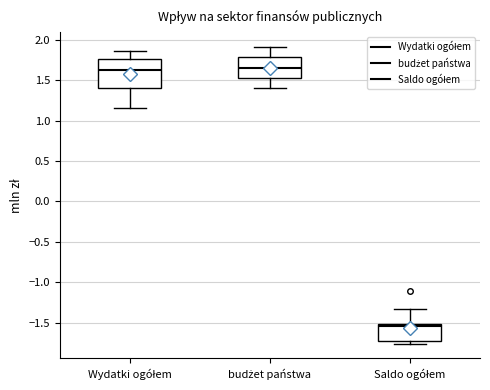

Reading left to right, transcribe this box plot: for each box, give where its median line is, the range the box spans, and where its two whiskers end, as read against the y-axis. The values are not printed on the chart, so give them approximately, as read against the axis.

Wydatki ogółem: median 1.65, box 1.40 to 1.75, whiskers 1.15 to 1.85
budżet państwa: median 1.65, box 1.55 to 1.80, whiskers 1.40 to 1.90
Saldo ogółem: median -1.55, box -1.75 to -1.50, whiskers -1.75 (just below the box's lower edge) to -1.35